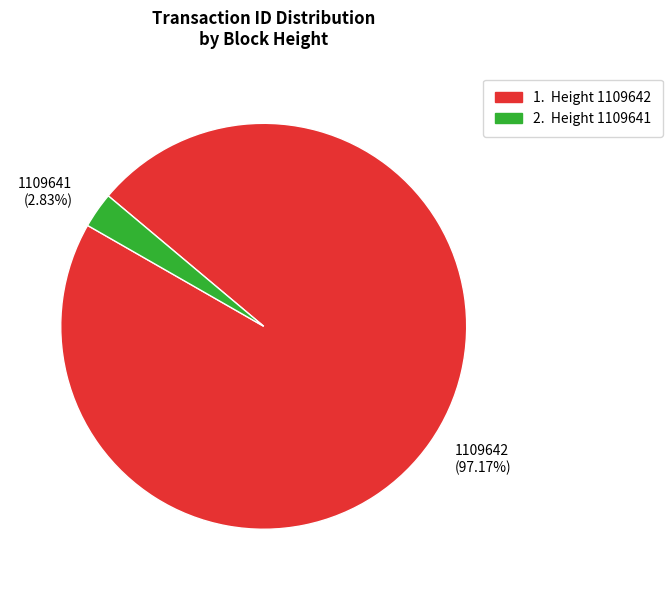

What is the ratio of the value at 1109642 to the value at 1109641?

34.3